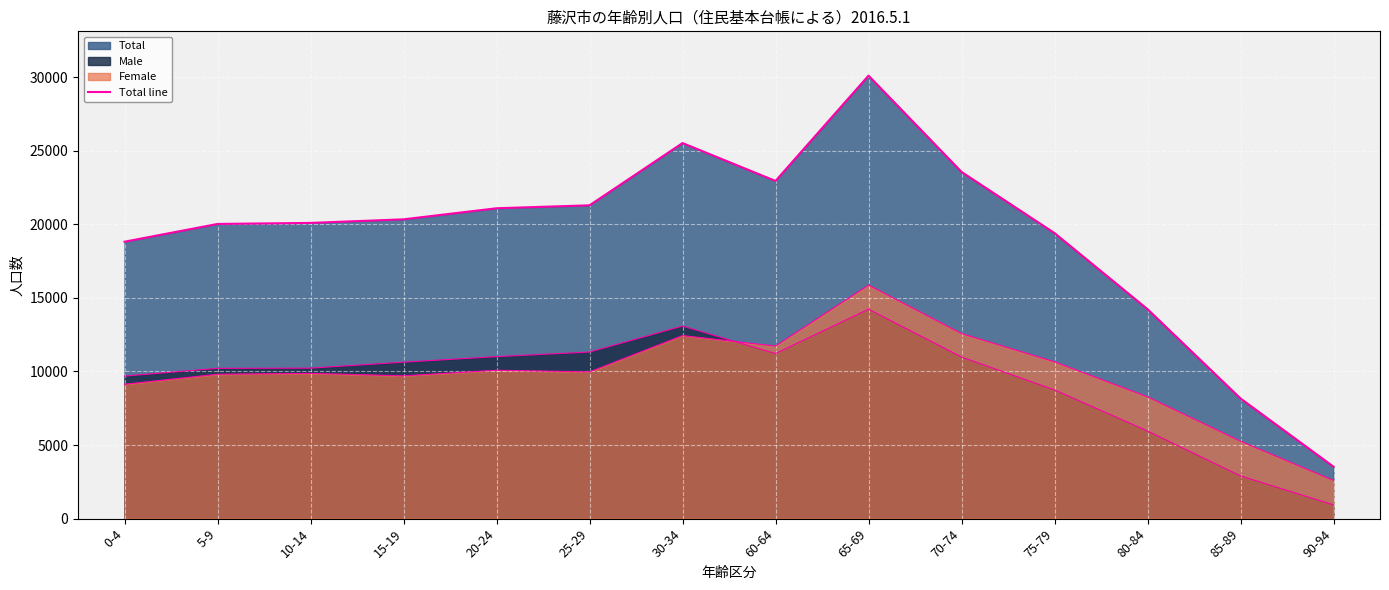

What is the change in value from 60-64 to 75-79?

-3543